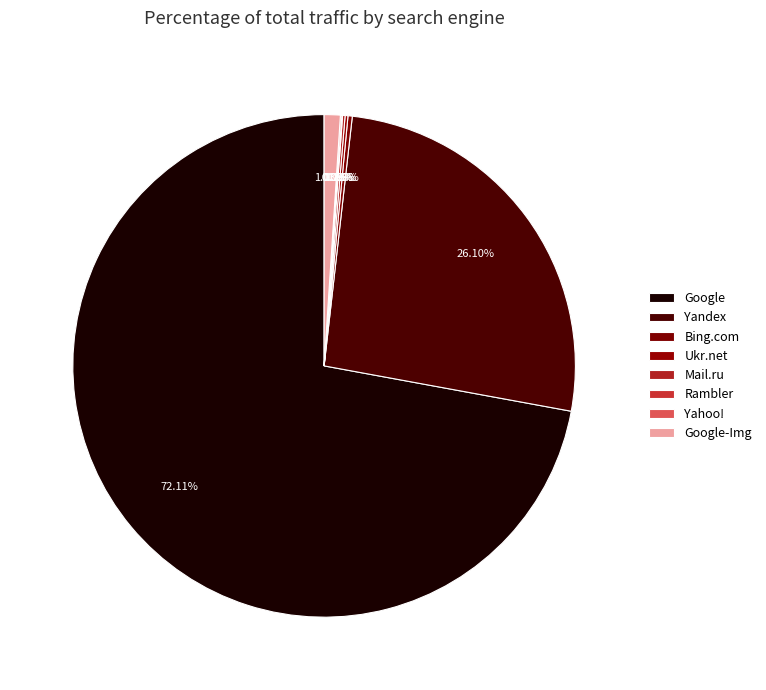

What is the largest slice in the pie chart?

Google